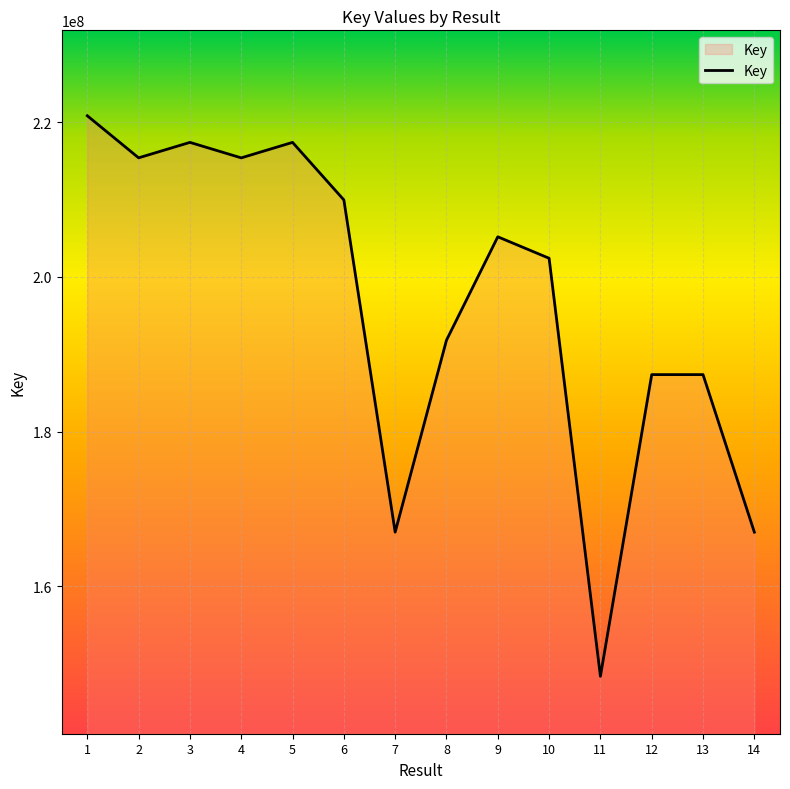

What is the difference between the values at 12 and 2?

28017200